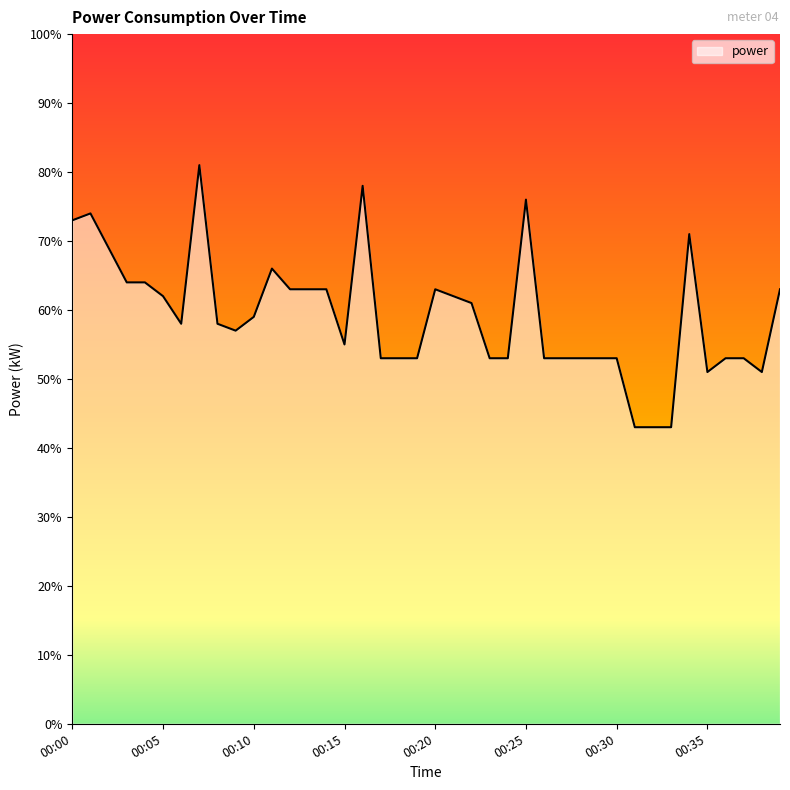

Does the chart have visible grid lines?

No